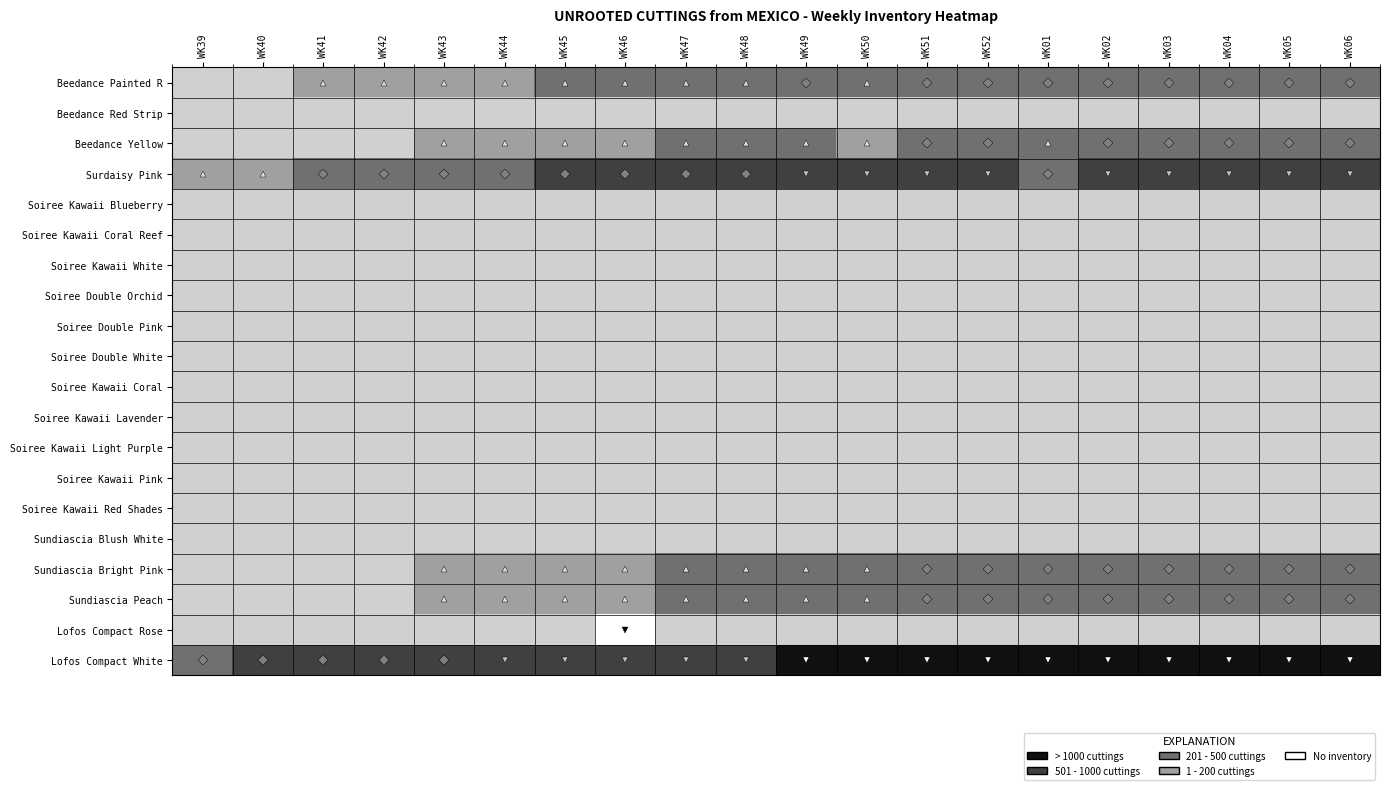

Reading left to right, transcribe all the data shown in this chart.

Beedance Painted R: WK39=0	WK40=0	WK41=100	WK42=100	WK43=100	WK44=100	WK45=200	WK46=200	WK47=200	WK48=200	WK49=300	WK50=200	WK51=300	WK52=300	WK01=300	WK02=300	WK03=300	WK04=300	WK05=300	WK06=300
Beedance Red Strip: WK39=0	WK40=0	WK41=0	WK42=0	WK43=0	WK44=0	WK45=0	WK46=0	WK47=0	WK48=0	WK49=0	WK50=0	WK51=0	WK52=0	WK01=0	WK02=0	WK03=0	WK04=0	WK05=0	WK06=0
Beedance Yellow: WK39=0	WK40=0	WK41=0	WK42=0	WK43=100	WK44=100	WK45=100	WK46=100	WK47=200	WK48=200	WK49=200	WK50=100	WK51=300	WK52=300	WK01=200	WK02=300	WK03=300	WK04=300	WK05=300	WK06=300
Surdaisy Pink: WK39=100	WK40=100	WK41=300	WK42=300	WK43=300	WK44=300	WK45=500	WK46=500	WK47=500	WK48=500	WK49=800	WK50=800	WK51=800	WK52=800	WK01=400	WK02=800	WK03=800	WK04=700	WK05=800	WK06=800
Soiree Kawaii Blueberry: WK39=0	WK40=0	WK41=0	WK42=0	WK43=0	WK44=0	WK45=0	WK46=0	WK47=0	WK48=0	WK49=0	WK50=0	WK51=0	WK52=0	WK01=0	WK02=0	WK03=0	WK04=0	WK05=0	WK06=0
Soiree Kawaii Coral Reef: WK39=0	WK40=0	WK41=0	WK42=0	WK43=0	WK44=0	WK45=0	WK46=0	WK47=0	WK48=0	WK49=0	WK50=0	WK51=0	WK52=0	WK01=0	WK02=0	WK03=0	WK04=0	WK05=0	WK06=0
Soiree Kawaii White: WK39=0	WK40=0	WK41=0	WK42=0	WK43=0	WK44=0	WK45=0	WK46=0	WK47=0	WK48=0	WK49=0	WK50=0	WK51=0	WK52=0	WK01=0	WK02=0	WK03=0	WK04=0	WK05=0	WK06=0
Soiree Double Orchid: WK39=0	WK40=0	WK41=0	WK42=0	WK43=0	WK44=0	WK45=0	WK46=0	WK47=0	WK48=0	WK49=0	WK50=0	WK51=0	WK52=0	WK01=0	WK02=0	WK03=0	WK04=0	WK05=0	WK06=0
Soiree Double Pink: WK39=0	WK40=0	WK41=0	WK42=0	WK43=0	WK44=0	WK45=0	WK46=0	WK47=0	WK48=0	WK49=0	WK50=0	WK51=0	WK52=0	WK01=0	WK02=0	WK03=0	WK04=0	WK05=0	WK06=0
Soiree Double White: WK39=0	WK40=0	WK41=0	WK42=0	WK43=0	WK44=0	WK45=0	WK46=0	WK47=0	WK48=0	WK49=0	WK50=0	WK51=0	WK52=0	WK01=0	WK02=0	WK03=0	WK04=0	WK05=0	WK06=0
Soiree Kawaii Coral: WK39=0	WK40=0	WK41=0	WK42=0	WK43=0	WK44=0	WK45=0	WK46=0	WK47=0	WK48=0	WK49=0	WK50=0	WK51=0	WK52=0	WK01=0	WK02=0	WK03=0	WK04=0	WK05=0	WK06=0
Soiree Kawaii Lavender: WK39=0	WK40=0	WK41=0	WK42=0	WK43=0	WK44=0	WK45=0	WK46=0	WK47=0	WK48=0	WK49=0	WK50=0	WK51=0	WK52=0	WK01=0	WK02=0	WK03=0	WK04=0	WK05=0	WK06=0
Soiree Kawaii Light Purple: WK39=0	WK40=0	WK41=0	WK42=0	WK43=0	WK44=0	WK45=0	WK46=0	WK47=0	WK48=0	WK49=0	WK50=0	WK51=0	WK52=0	WK01=0	WK02=0	WK03=0	WK04=0	WK05=0	WK06=0
Soiree Kawaii Pink: WK39=0	WK40=0	WK41=0	WK42=0	WK43=0	WK44=0	WK45=0	WK46=0	WK47=0	WK48=0	WK49=0	WK50=0	WK51=0	WK52=0	WK01=0	WK02=0	WK03=0	WK04=0	WK05=0	WK06=0
Soiree Kawaii Red Shades: WK39=0	WK40=0	WK41=0	WK42=0	WK43=0	WK44=0	WK45=0	WK46=0	WK47=0	WK48=0	WK49=0	WK50=0	WK51=0	WK52=0	WK01=0	WK02=0	WK03=0	WK04=0	WK05=0	WK06=0
Sundiascia Blush White: WK39=0	WK40=0	WK41=0	WK42=0	WK43=0	WK44=0	WK45=0	WK46=0	WK47=0	WK48=0	WK49=0	WK50=0	WK51=0	WK52=0	WK01=0	WK02=0	WK03=0	WK04=0	WK05=0	WK06=0
Sundiascia Bright Pink: WK39=0	WK40=0	WK41=0	WK42=0	WK43=100	WK44=100	WK45=100	WK46=100	WK47=200	WK48=200	WK49=200	WK50=200	WK51=300	WK52=300	WK01=300	WK02=300	WK03=300	WK04=300	WK05=300	WK06=300
Sundiascia Peach: WK39=0	WK40=0	WK41=0	WK42=0	WK43=100	WK44=100	WK45=100	WK46=100	WK47=200	WK48=200	WK49=200	WK50=200	WK51=300	WK52=300	WK01=300	WK02=300	WK03=300	WK04=300	WK05=300	WK06=300
Lofos Compact Rose: WK39=0	WK40=0	WK41=0	WK42=0	WK43=0	WK44=0	WK45=0	WK46=-300	WK47=0	WK48=0	WK49=0	WK50=0	WK51=0	WK52=0	WK01=0	WK02=0	WK03=0	WK04=0	WK05=0	WK06=0
Lofos Compact White: WK39=300	WK40=500	WK41=500	WK42=500	WK43=500	WK44=700	WK45=700	WK46=600	WK47=700	WK48=700	WK49=1400	WK50=1400	WK51=1500	WK52=1500	WK01=1300	WK02=1500	WK03=1500	WK04=1500	WK05=1400	WK06=1400